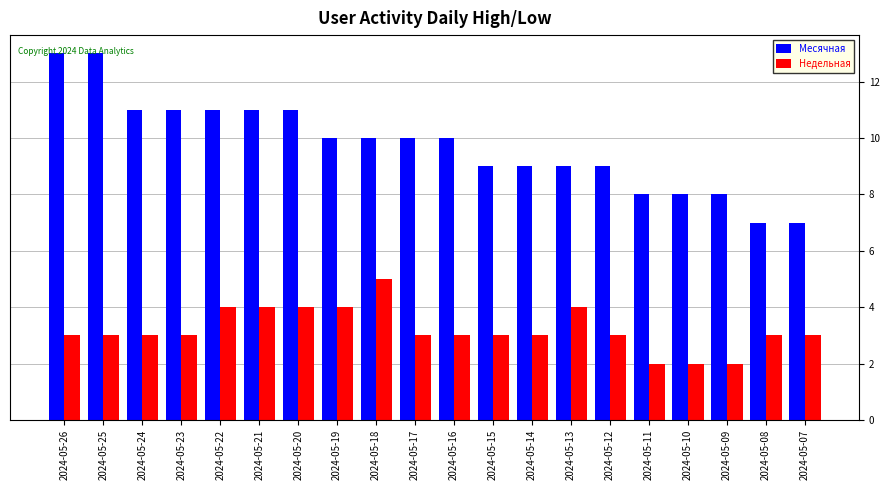

Does the chart contain stacked bars?

No